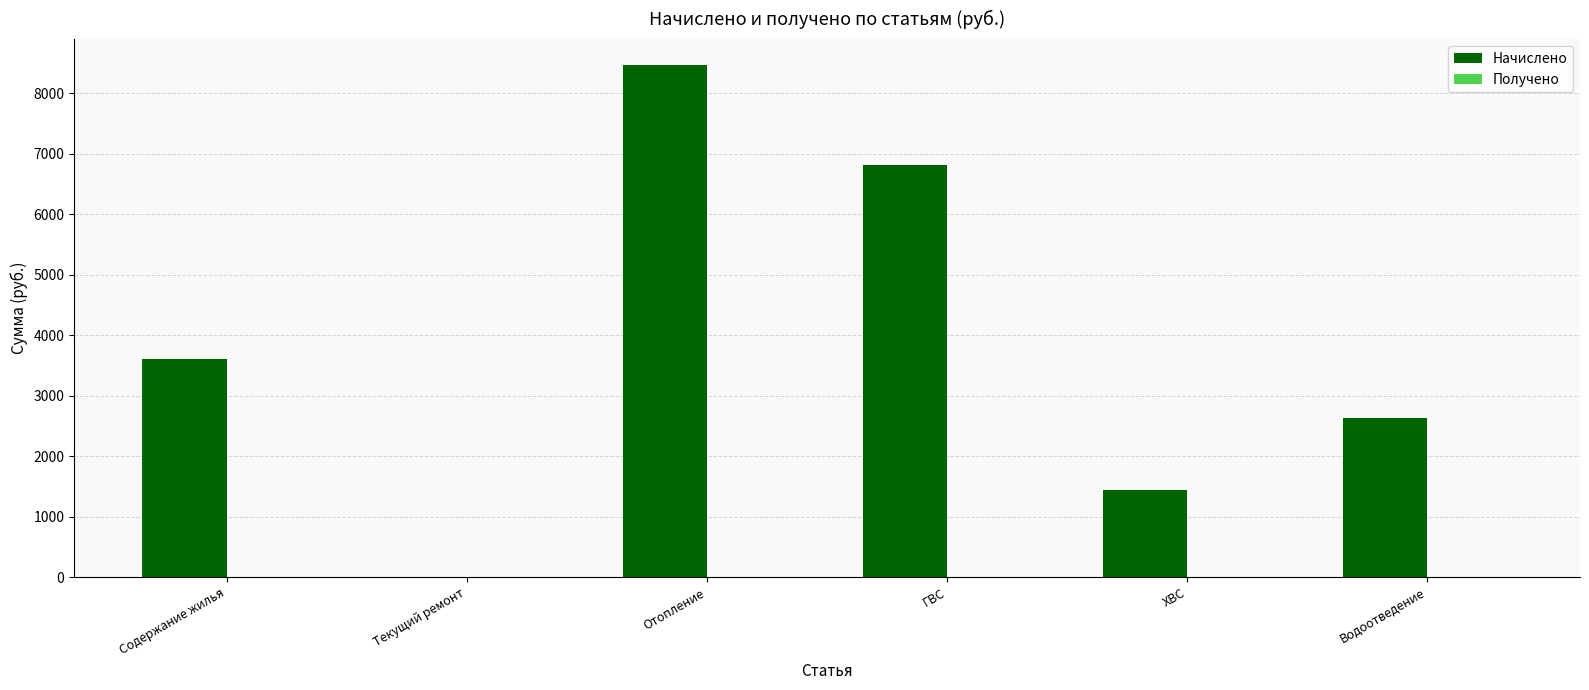

Which has a higher value, ХВС or Отопление?

Отопление